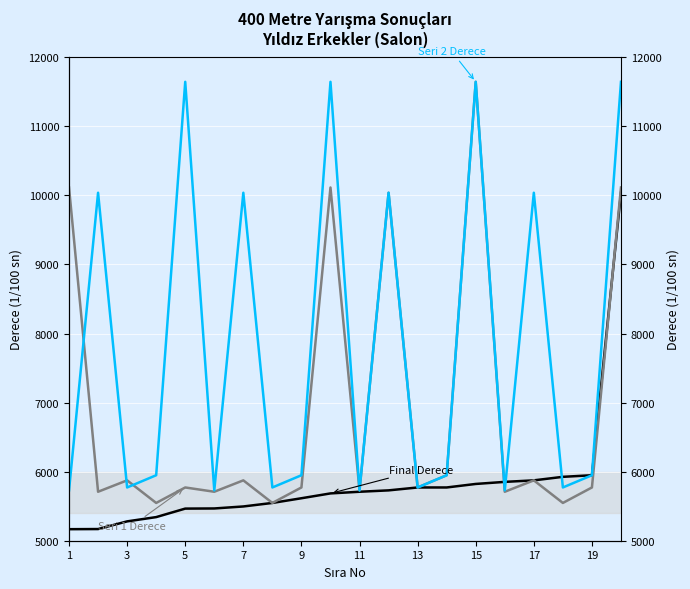

What is the average value of the Seri 2 Derece series?

7826